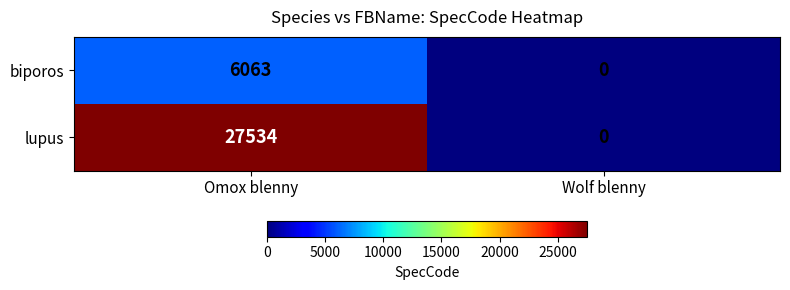

At Omox blenny, list the series in order from smallest to largest.

biporos, lupus